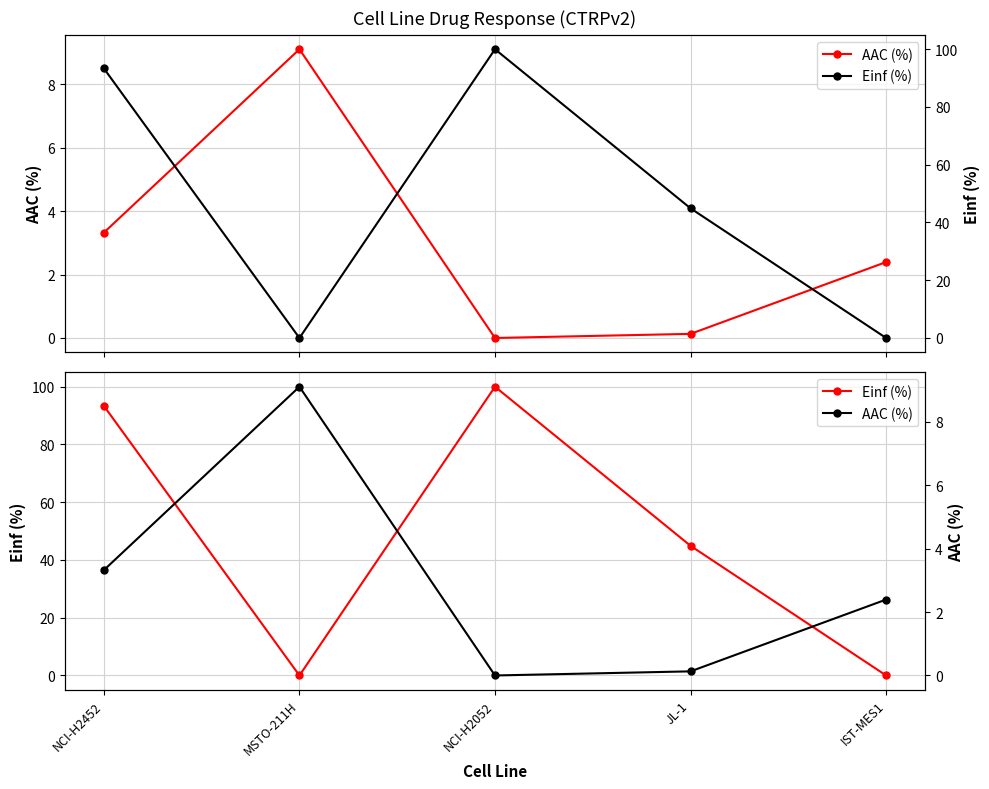

Which series has the largest total across all categories?

Einf (%)